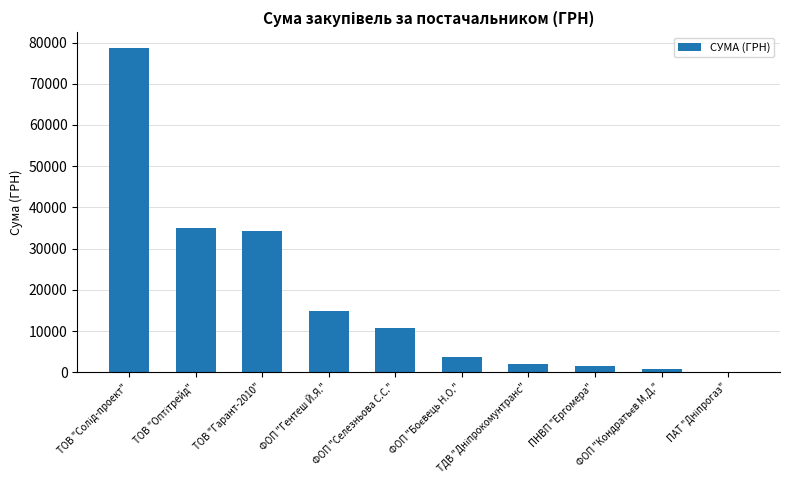

Count the number of categories in the chart.

10